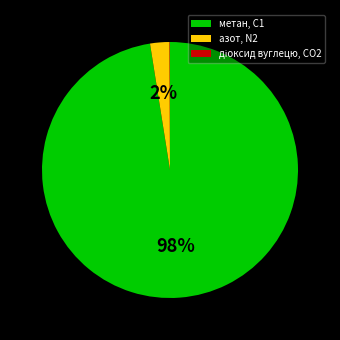

To the nearest percent, what percentage of the pie is метан, С1?

98%